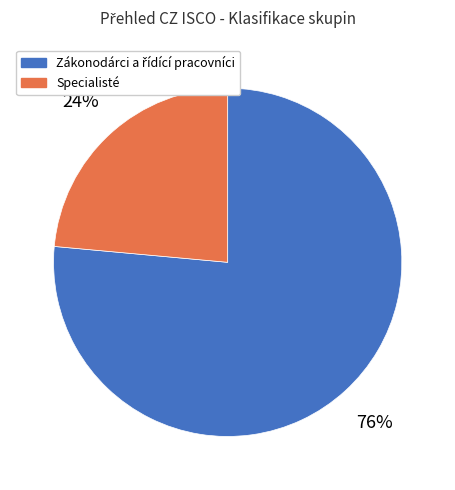

To the nearest percent, what percentage of the pie is Specialisté?

24%